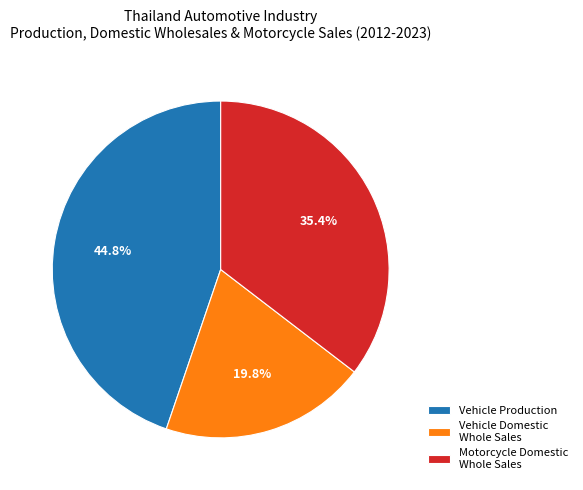

Which slice is the smallest?

Vehicle Domestic Whole Sales